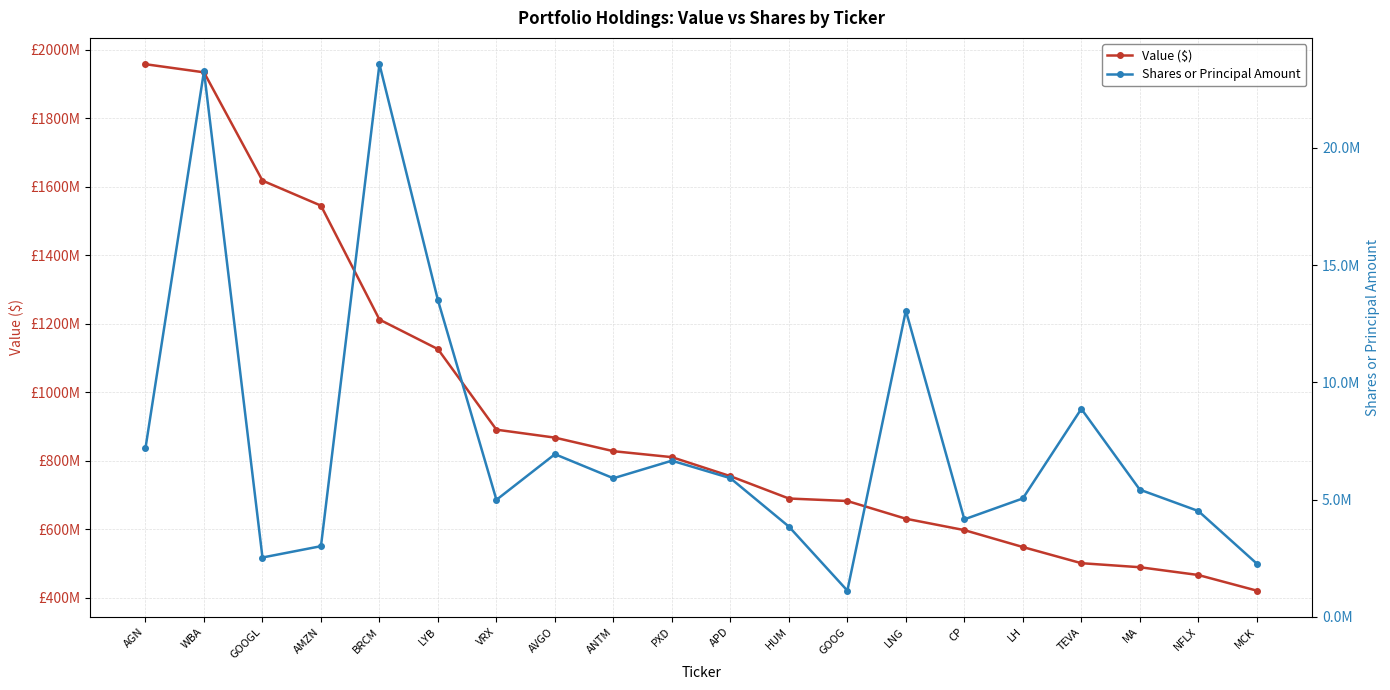

Where is Shares or Principal Amount nearest to the value 12345339?

LNG